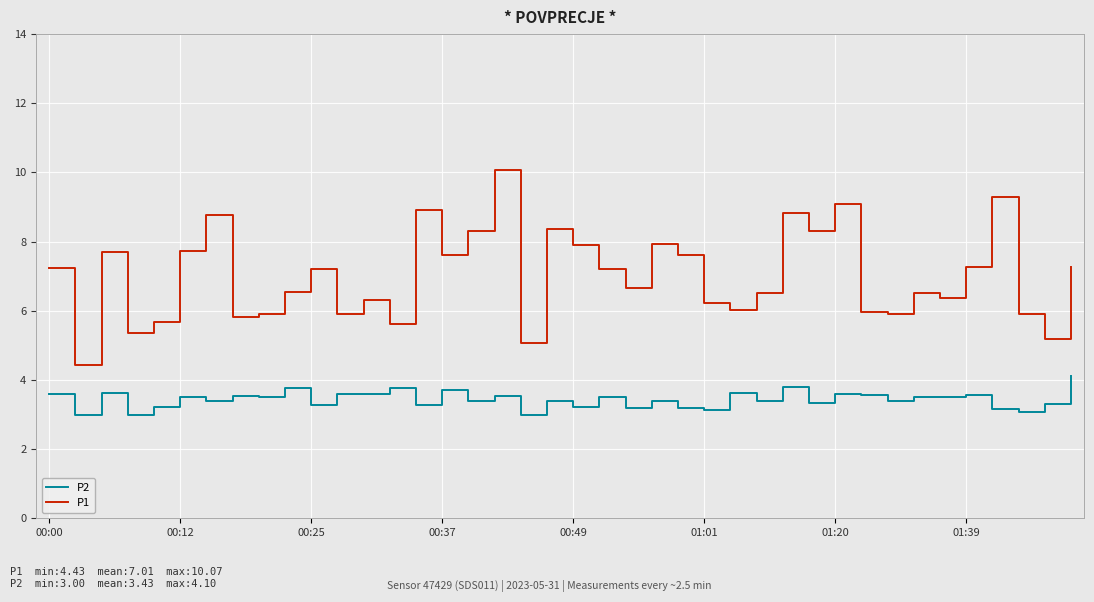

True or false: P1 and P2 intersect in this chart.

False